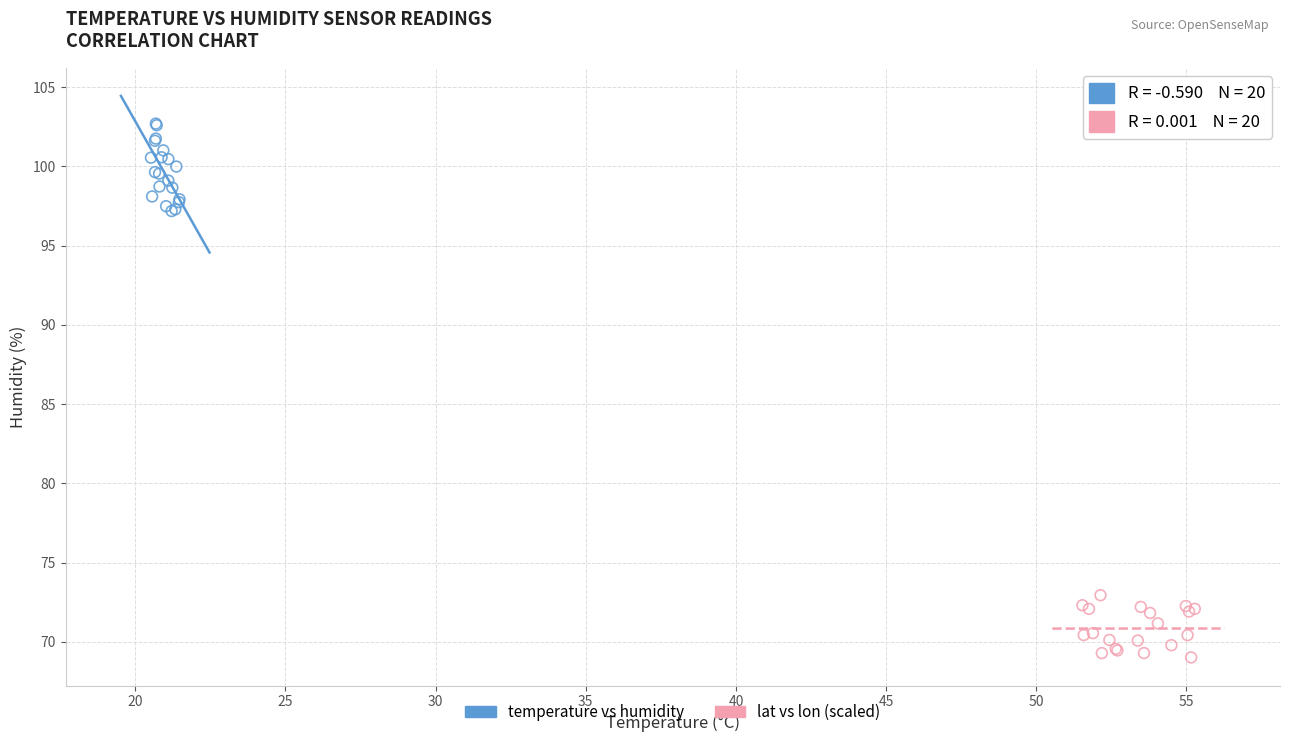

Which series contains the lowest Y value?

lat vs lon (scaled)